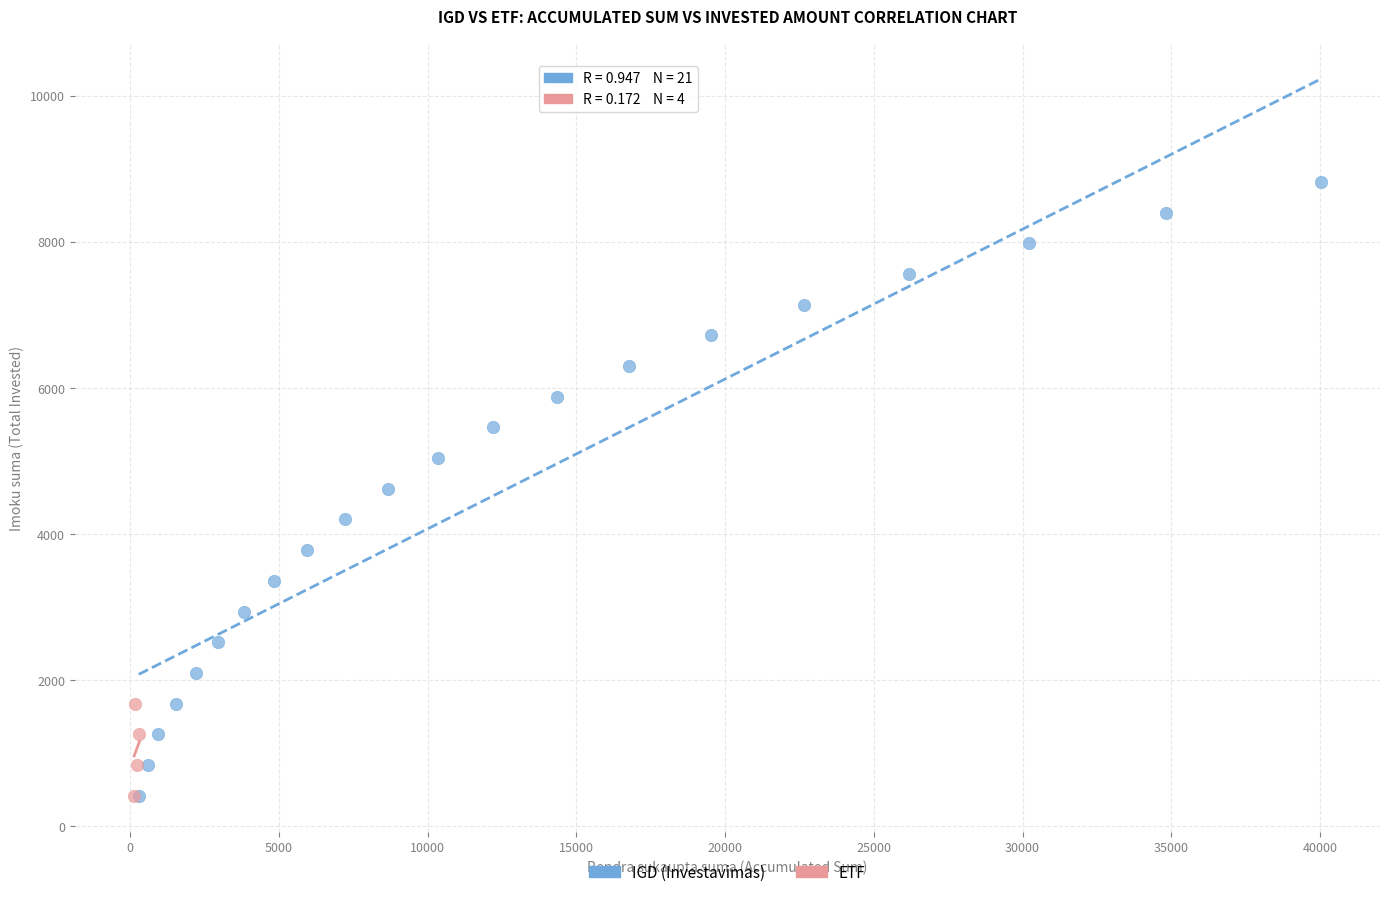

Which series has the largest Y range (max minus min)?

IGD (Investavimas)